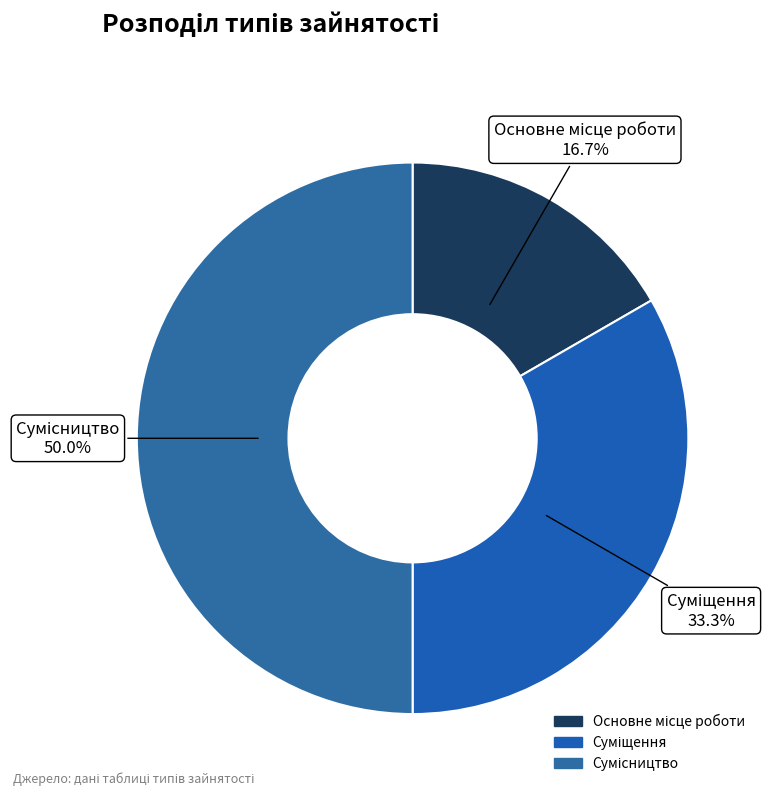

Combined, what portion of the pie is Основне місце роботи and Сумісництво?

66.7%